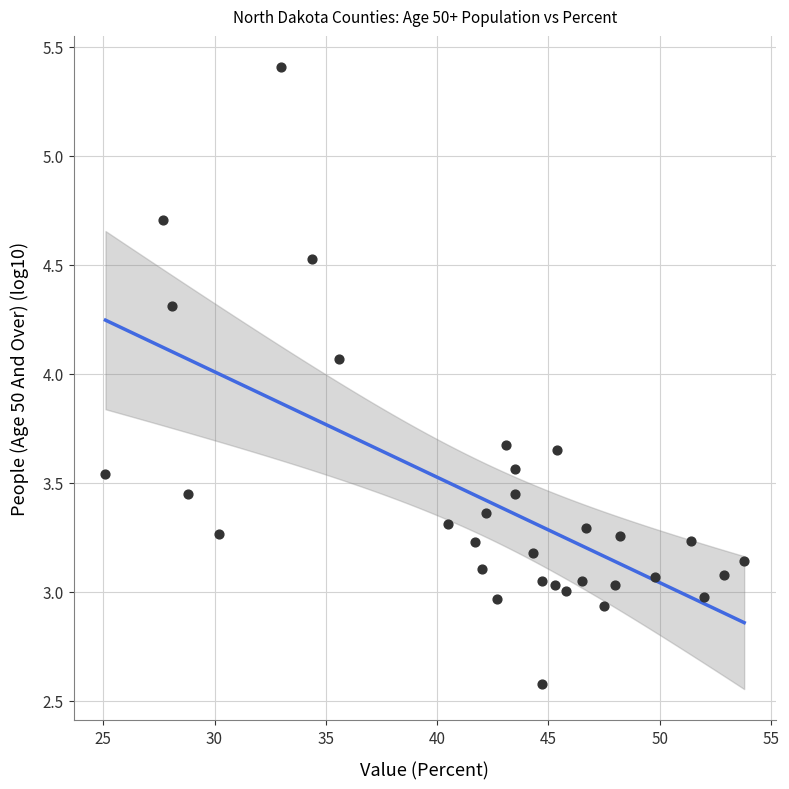

What is the range of Y values (max minus min)?

2.8